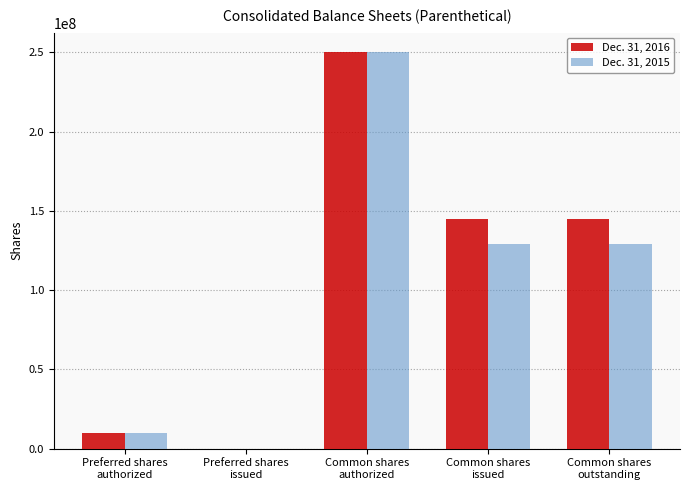

What is the difference between the Dec. 31, 2016 values at Preferred shares
authorized and Common shares
issued?

134861345